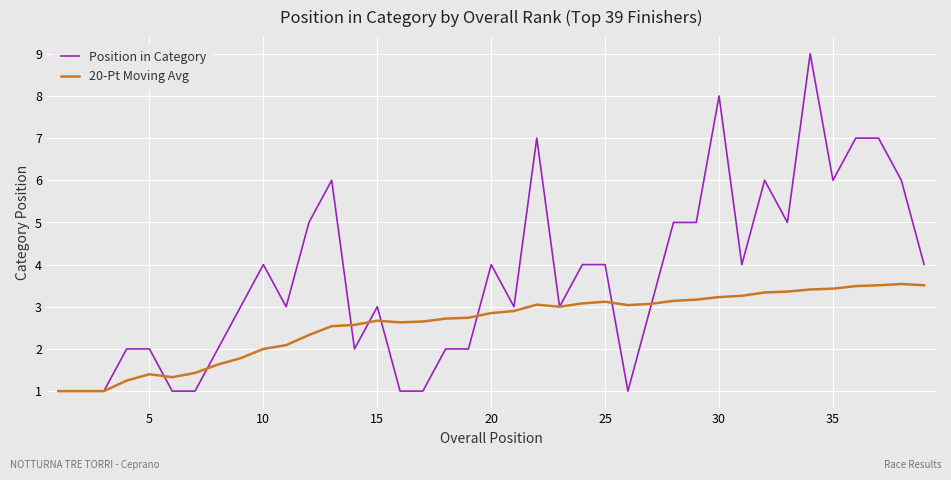

What is the smallest value displayed?

1.0